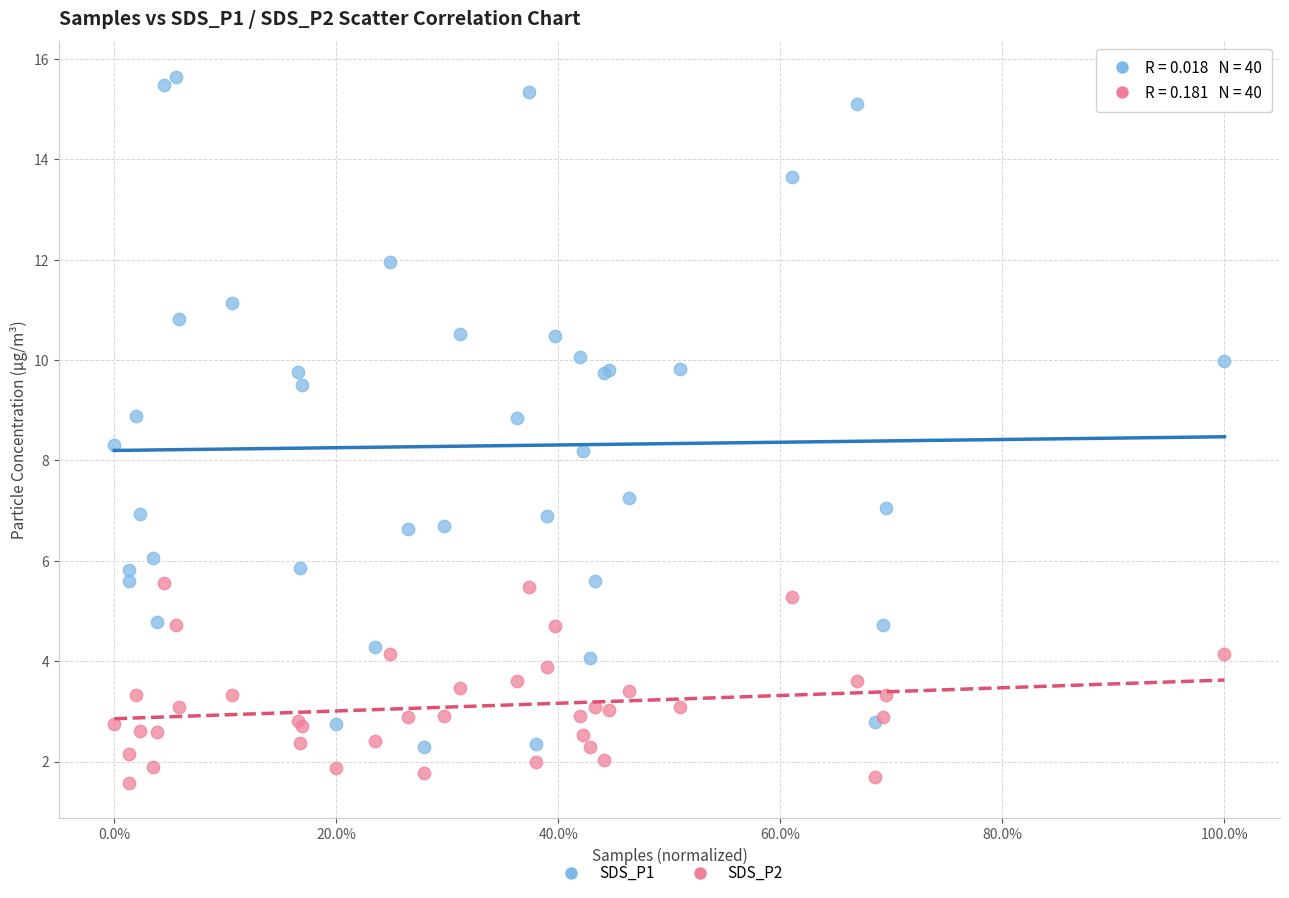

What are all the series names shown in the legend?

SDS_P1, SDS_P2